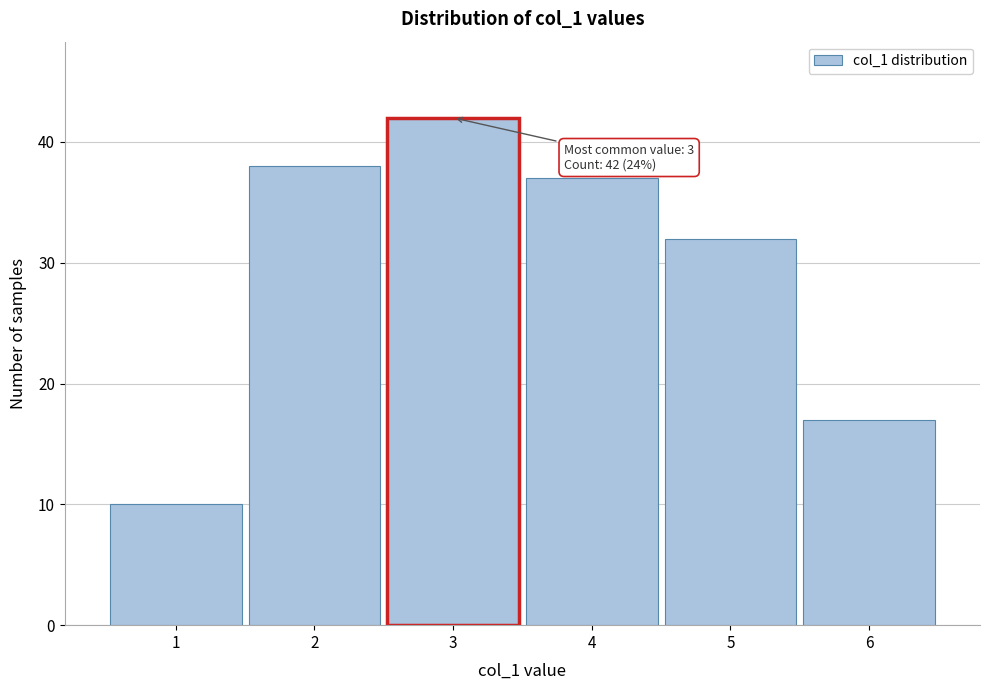

Over which range of the x-axis is the bar tallest?

2.5 to 3.5